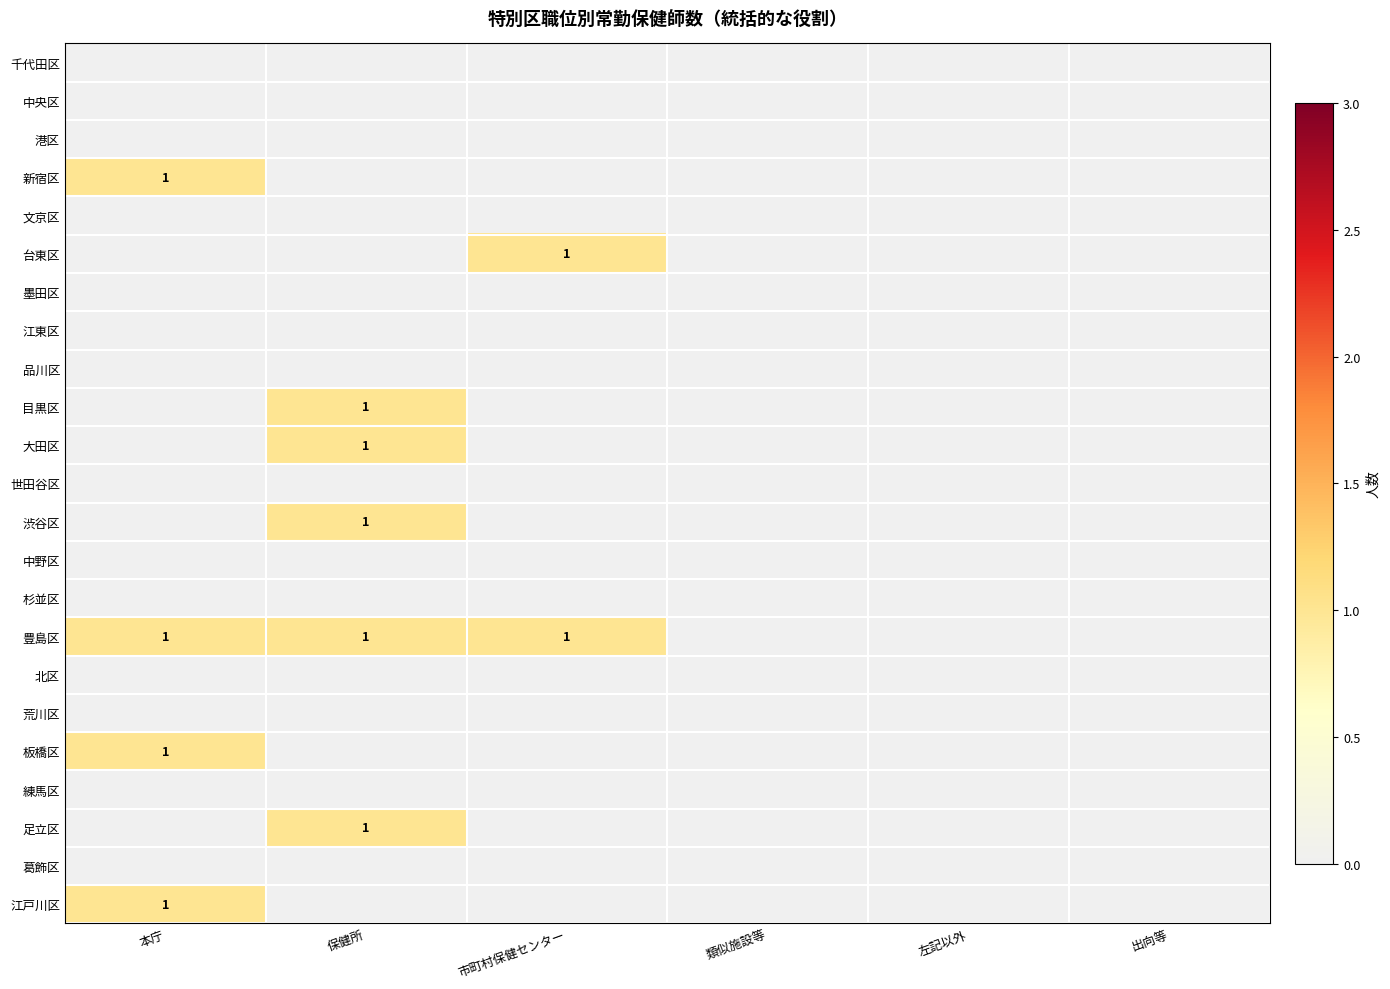

At 保健所, list the series in order from largest to smallest.

目黒区, 大田区, 渋谷区, 豊島区, 足立区, 千代田区, 中央区, 港区, 新宿区, 文京区, 台東区, 墨田区, 江東区, 品川区, 世田谷区, 中野区, 杉並区, 北区, 荒川区, 板橋区, 練馬区, 葛飾区, 江戸川区